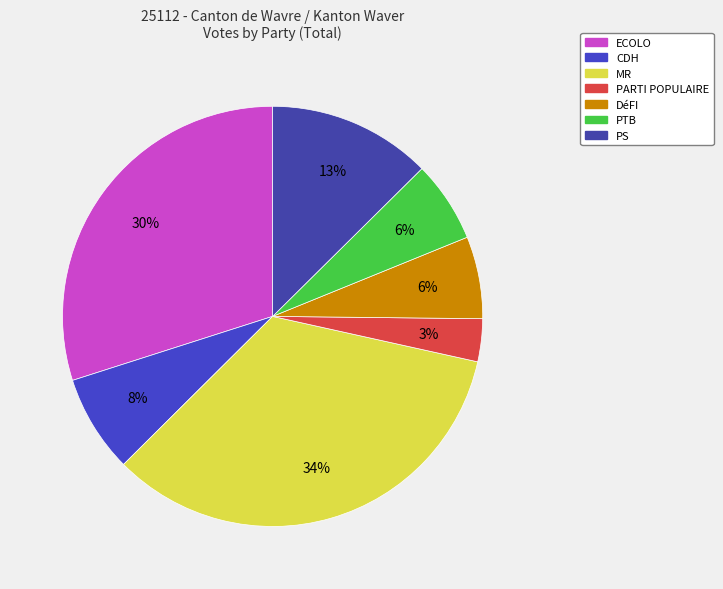

Count the number of slices in the pie.

7